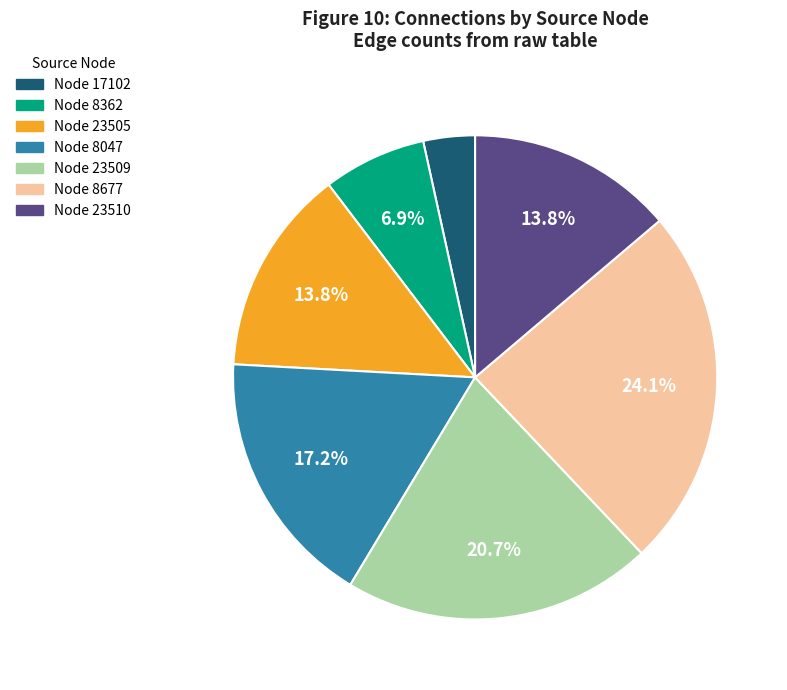

Does any single category account for the majority?

No